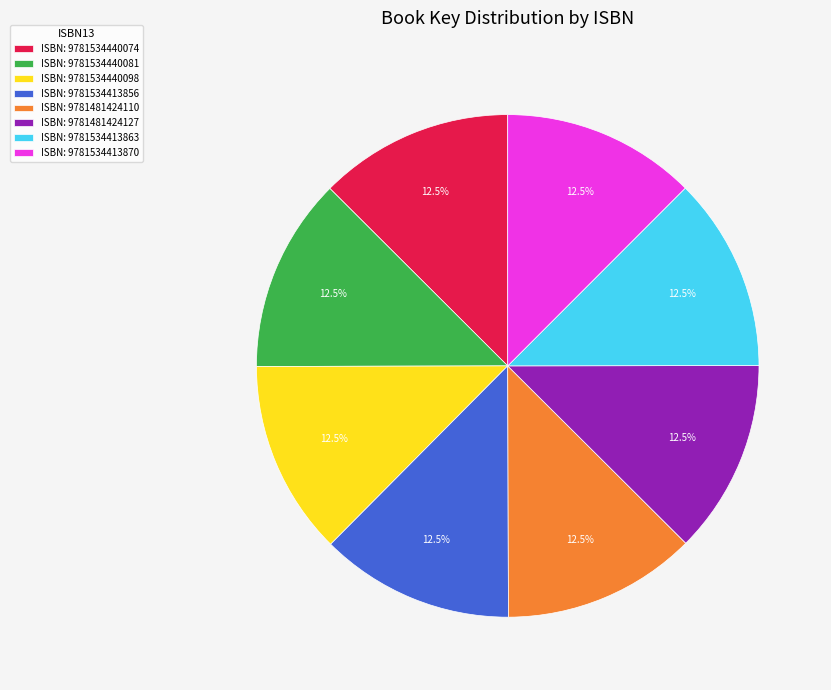

Does any single category account for the majority?

No